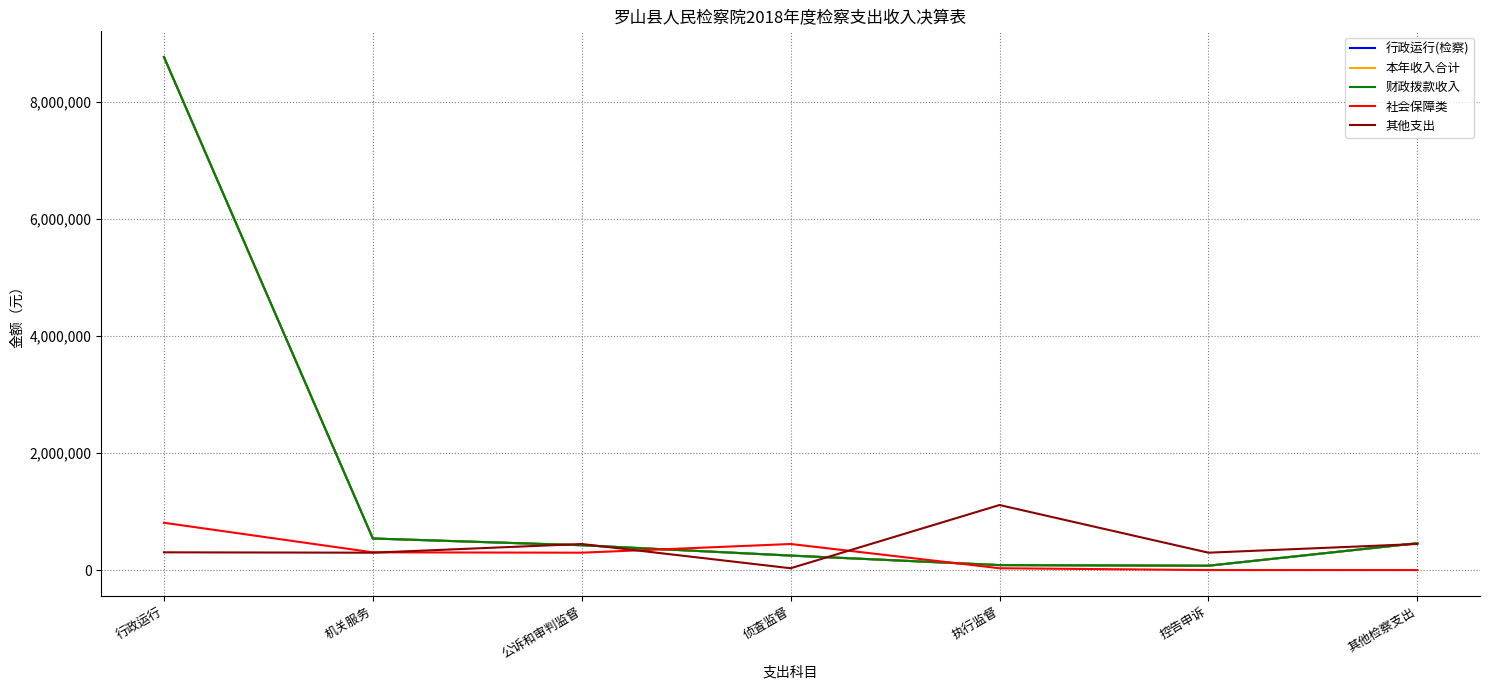

Reading right to left, extract all data points from this chart.

行政运行(检察): 458282.5	73959.0	84628.0	247154.0	423816.0	538923.6	8760474.7
本年收入合计: 458282.5	73959.0	84628.0	247154.0	423816.0	538923.6	8760474.7
财政拨款收入: 458282.5	73959.0	84628.0	247154.0	423816.0	538923.6	8760474.7
社会保障类: 0.0	0.0	31000.0	444873.0	296575.0	302678.8	807677.0
其他支出: 444873.0	296575.0	1110355.8	31000.0	444873.0	296575.0	302678.8